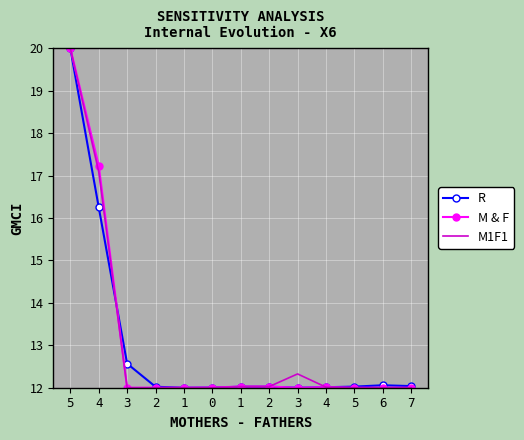

At which label does M & F reach its peak?

5